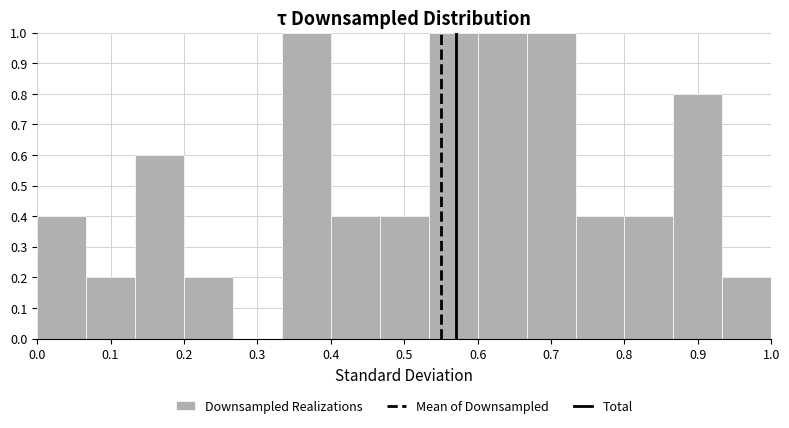

Reading left to right, transcribe this chart: for each bar, give the range it covers on the x-axis and its height. Neither the bar edges nor the heights are printed on the chart, so give them approximately, as read against the axes.

0.00 to 0.07: 0.4
0.07 to 0.13: 0.2
0.13 to 0.20: 0.6
0.20 to 0.27: 0.2
0.27 to 0.33: 0
0.33 to 0.40: 1.0
0.40 to 0.47: 0.4
0.47 to 0.53: 0.4
0.53 to 0.60: 1.0
0.60 to 0.67: 1.0
0.67 to 0.73: 1.0
0.73 to 0.80: 0.4
0.80 to 0.87: 0.4
0.87 to 0.93: 0.8
0.93 to 1.00: 0.2